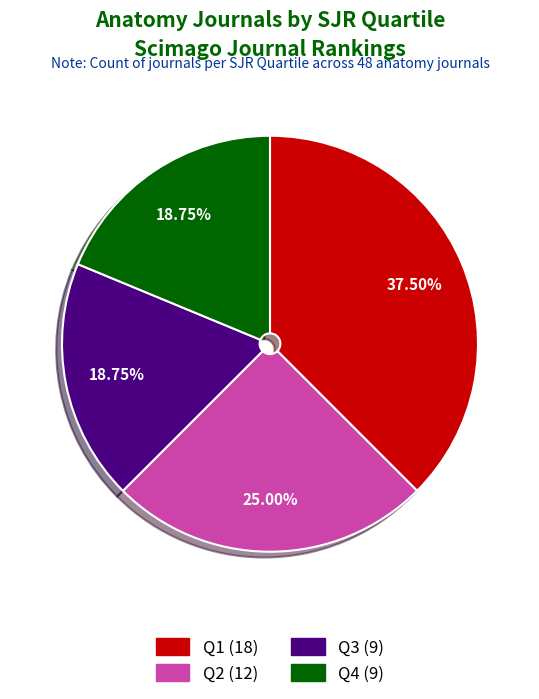

What is the ratio of the value at Q3 to the value at Q1?

0.5